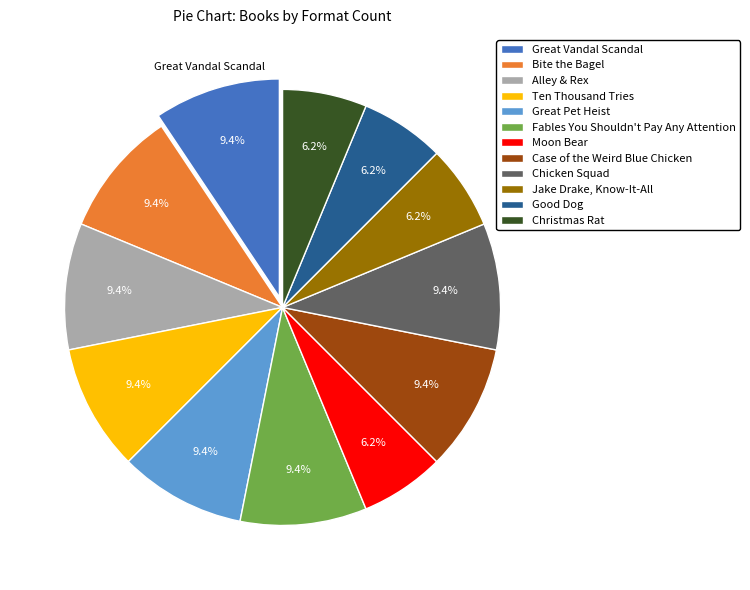

Is there any slice that represents more than half of the pie?

No